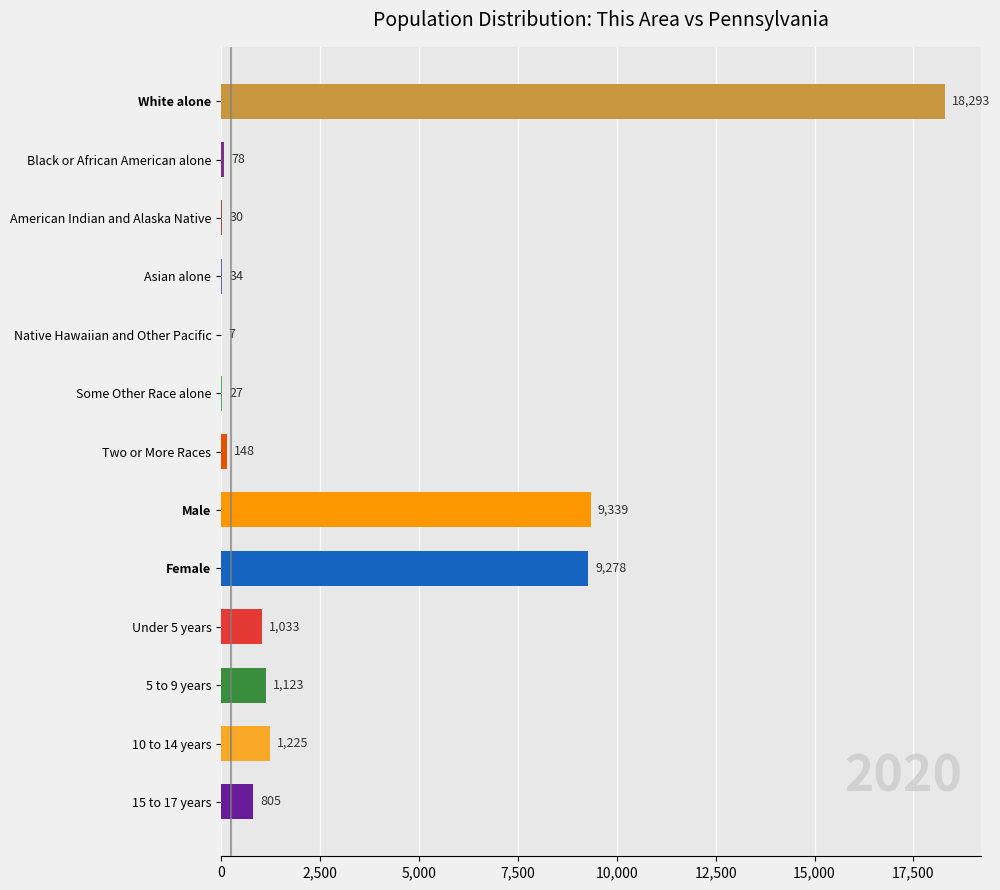

Are the bars grouped side by side (vs. stacked)?

No